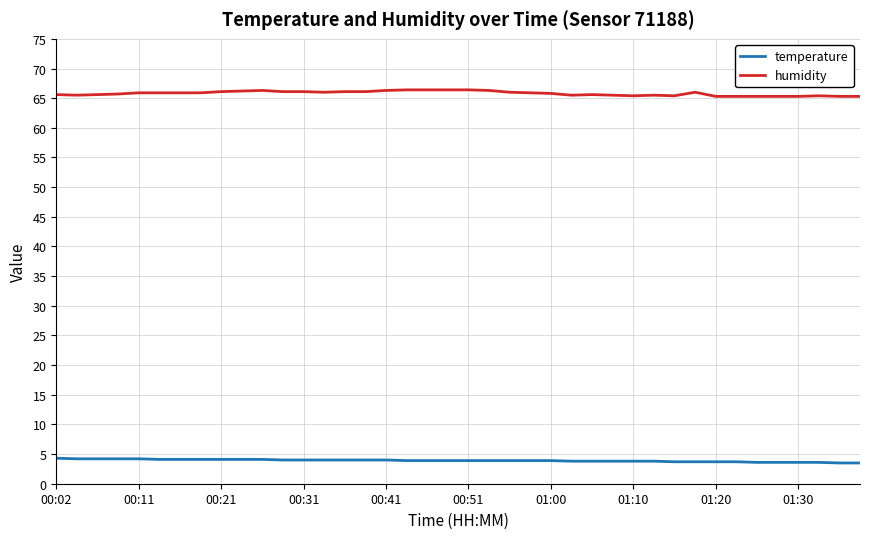

Which series has the largest range (max minus min)?

humidity